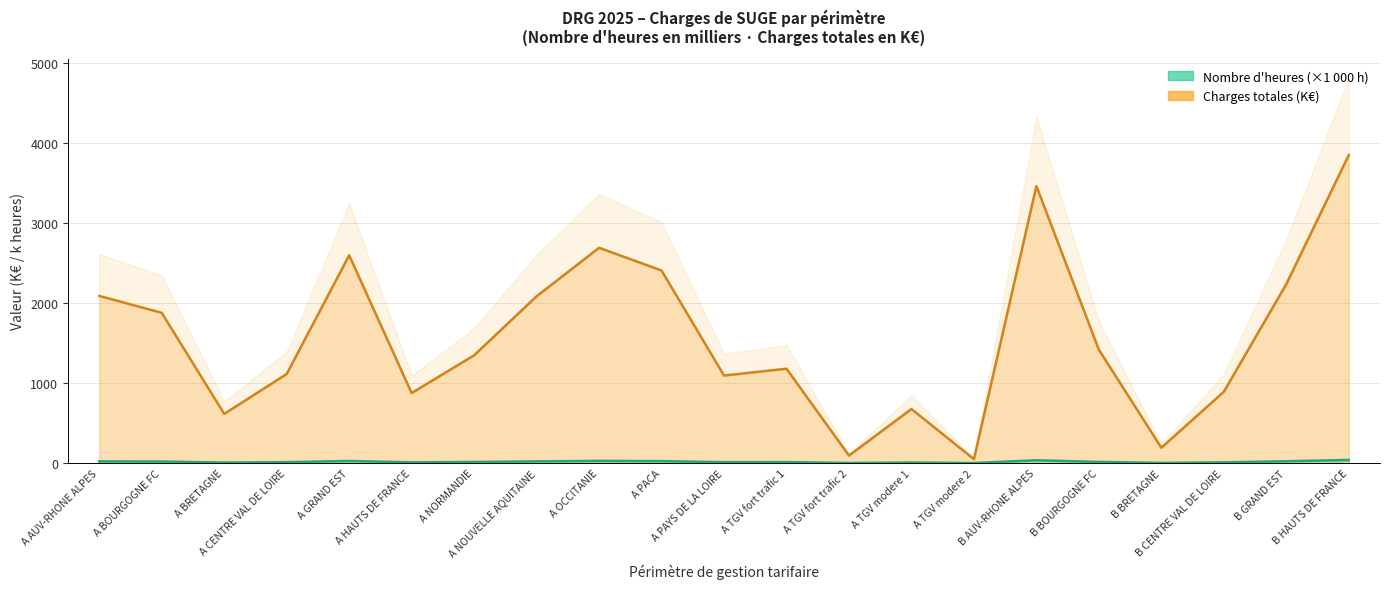

At how many categories does at least one series exceed 3257?

2